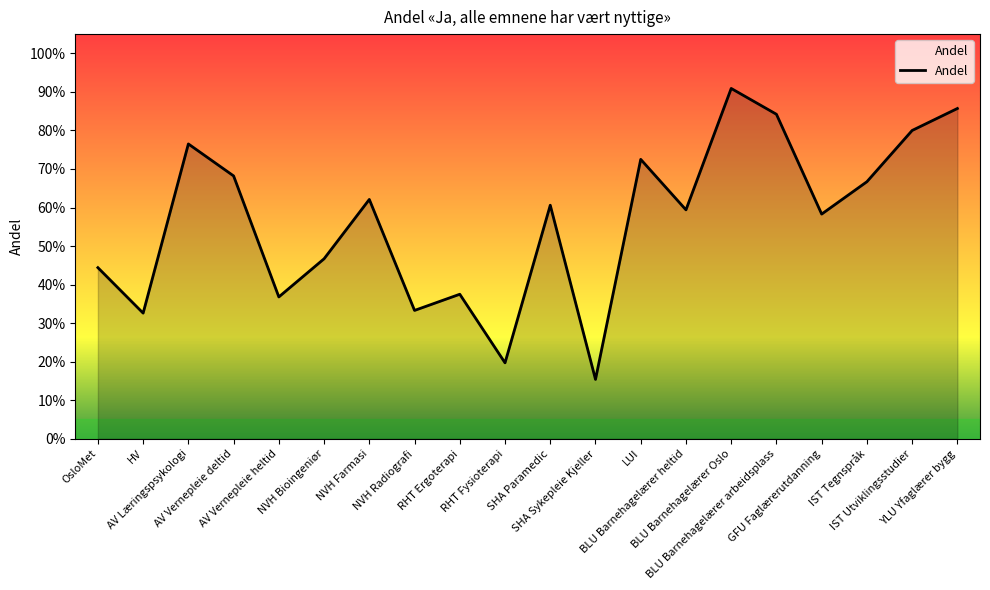

The chart shows a value of 0.5 at LUI. True or false?

False